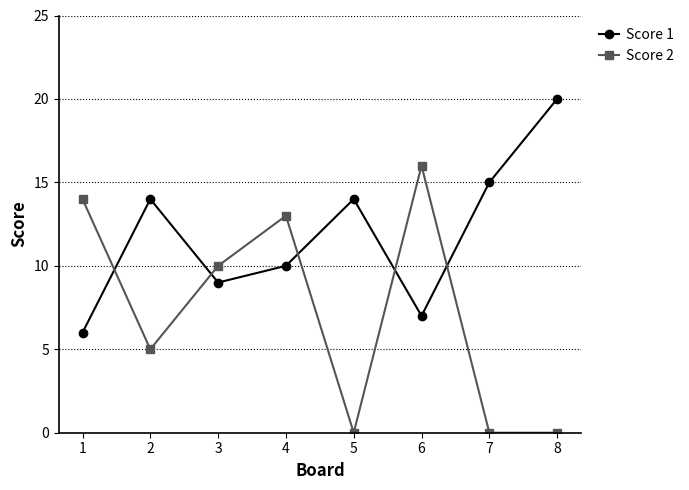

Does the chart have visible grid lines?

Yes